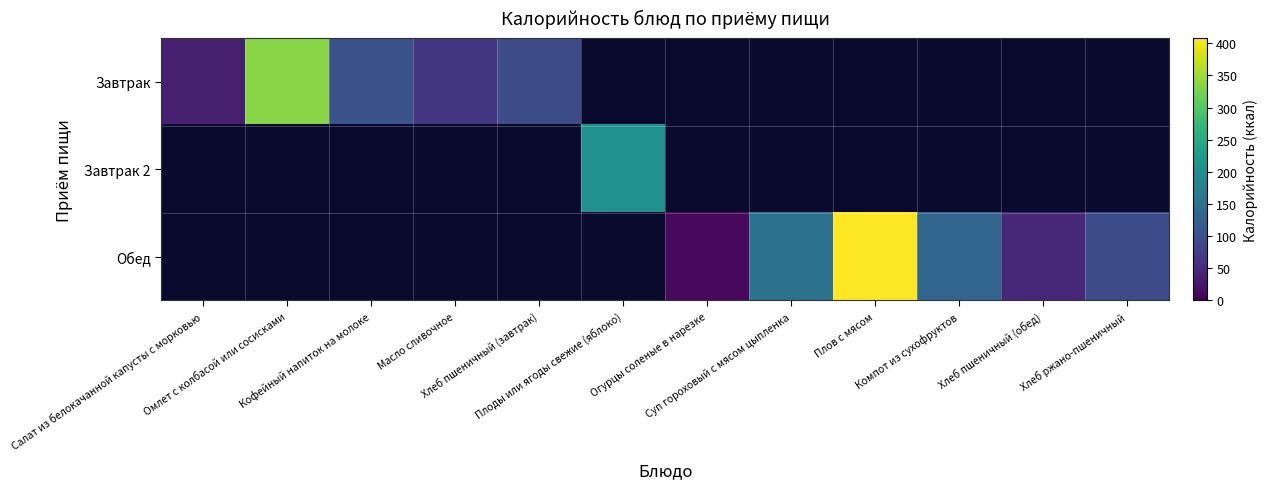

How many categories are shown in the chart?

12